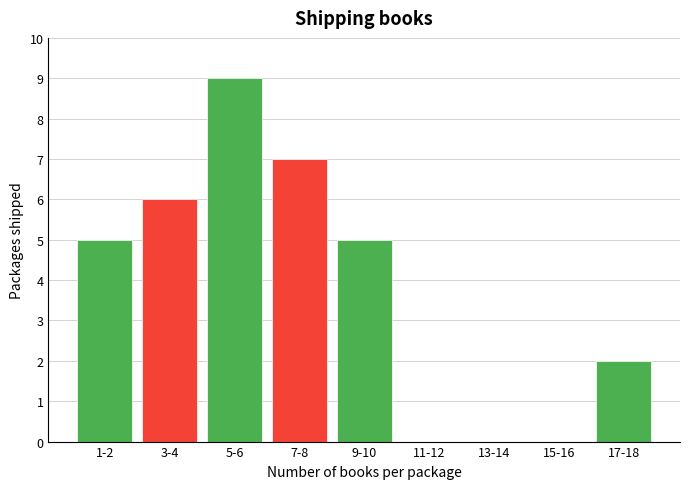

Reading left to right, transcribe all the data shown in this chart.

1-2=5	3-4=6	5-6=9	7-8=7	9-10=5	11-12=0	13-14=0	15-16=0	17-18=2